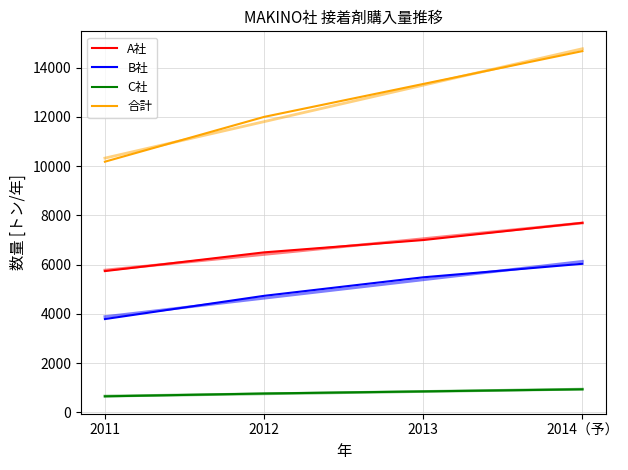

What is the difference between the highest and lowest values at 2014（予）?

13728.0